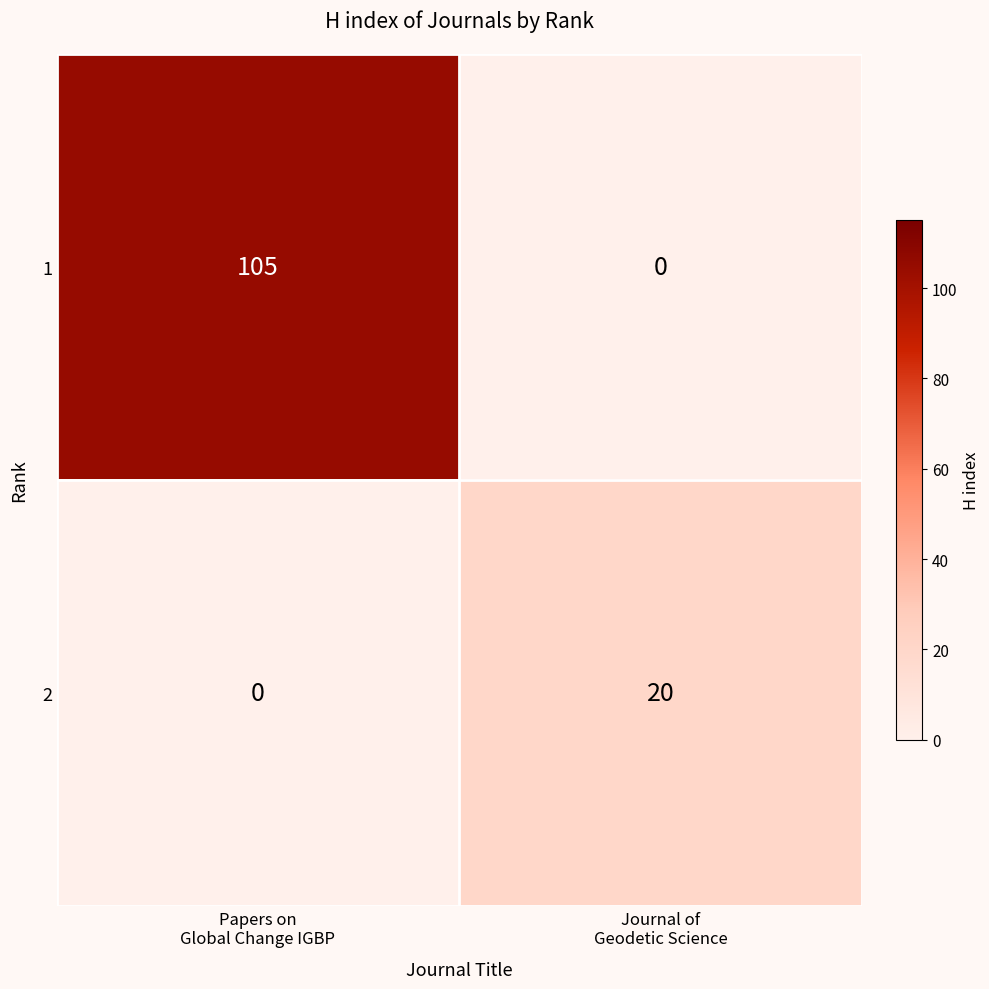

At Papers on
Global Change IGBP, list the series in order from largest to smallest.

1, 2